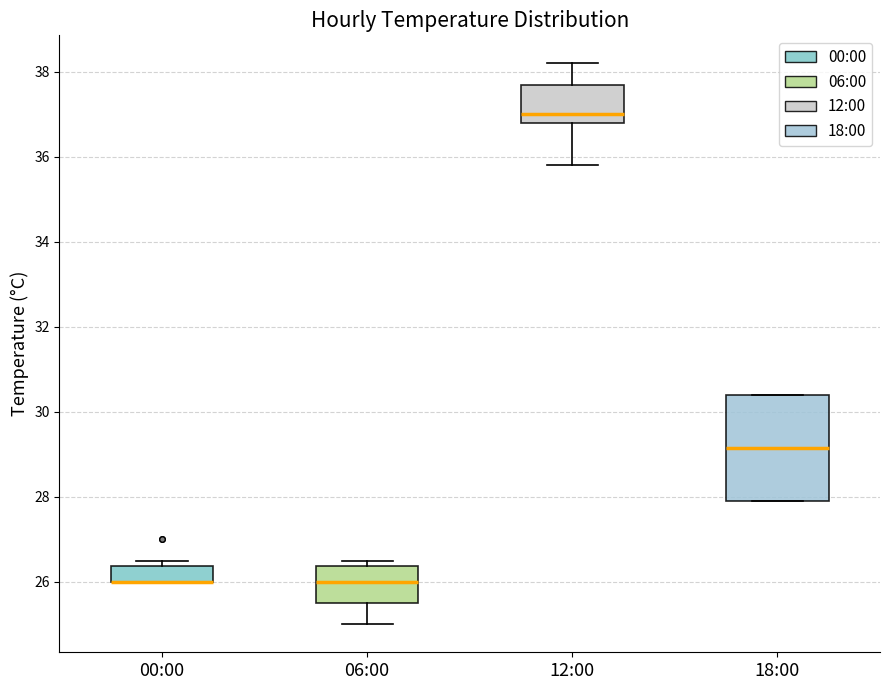

Where does the lower whisker of the box for 06:00 end on the y-axis? The values are not printed on the chart, so give them approximately, as read against the axis.

25.0